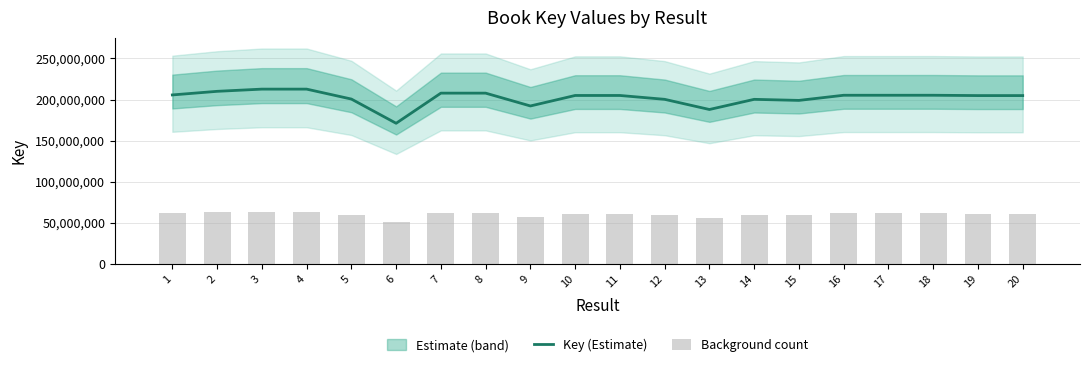

Rank the series by their average value, from lowest to highest.

Background count, Key (Estimate)